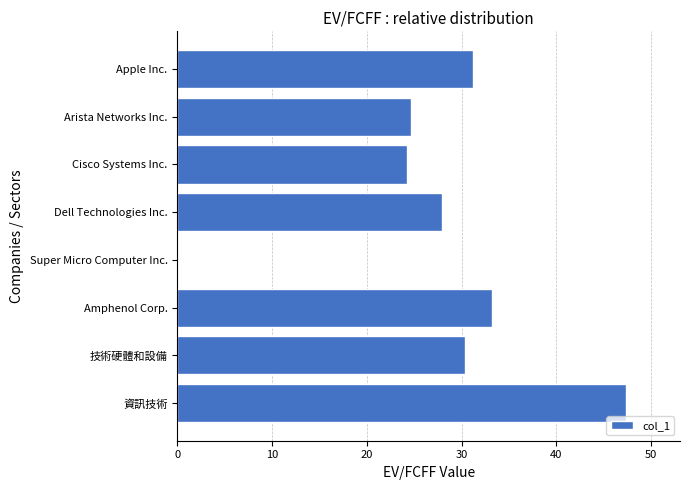

Which has a higher value, Apple Inc. or Arista Networks Inc.?

Apple Inc.